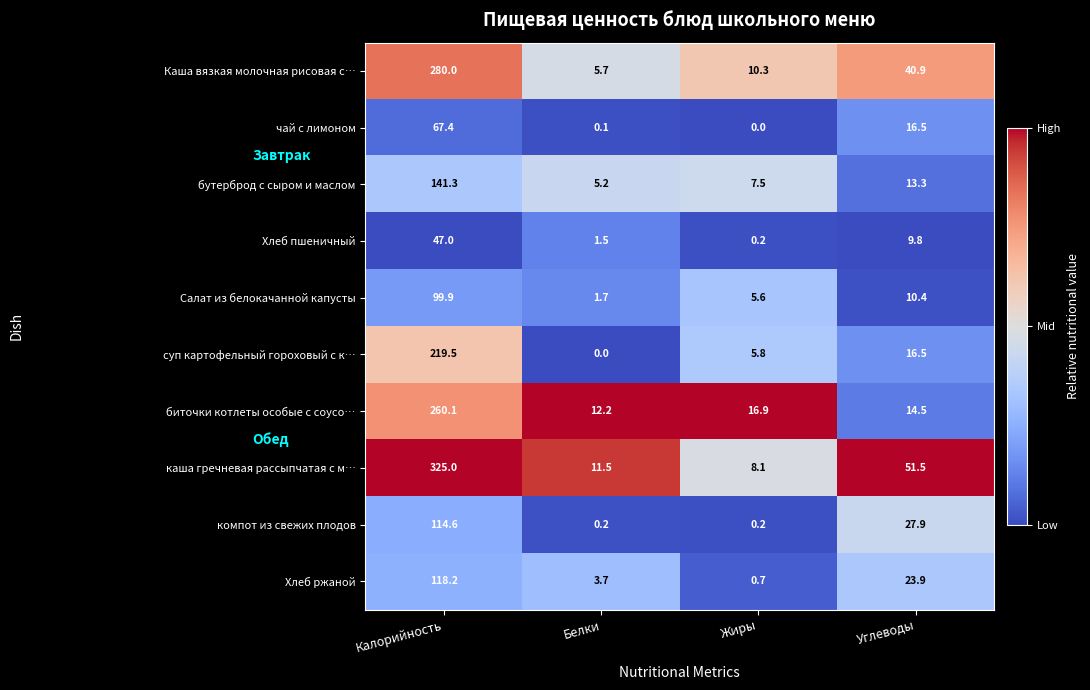

What is the sum of all суп картофельный гороховый с к… values?

241.8